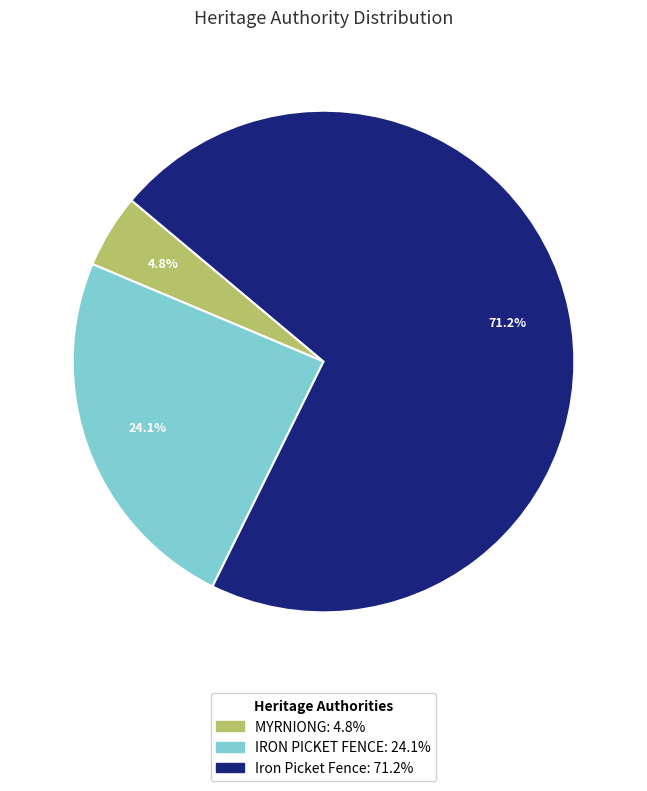

What is the largest slice in the pie chart?

Iron Picket Fence